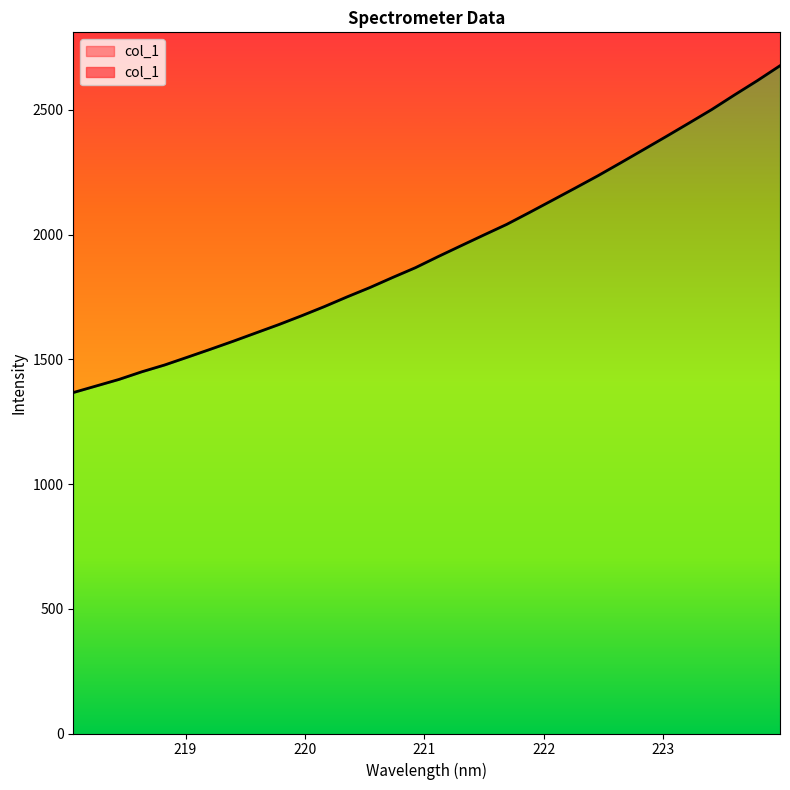

At which label is the value closest to 2021?

221.6902